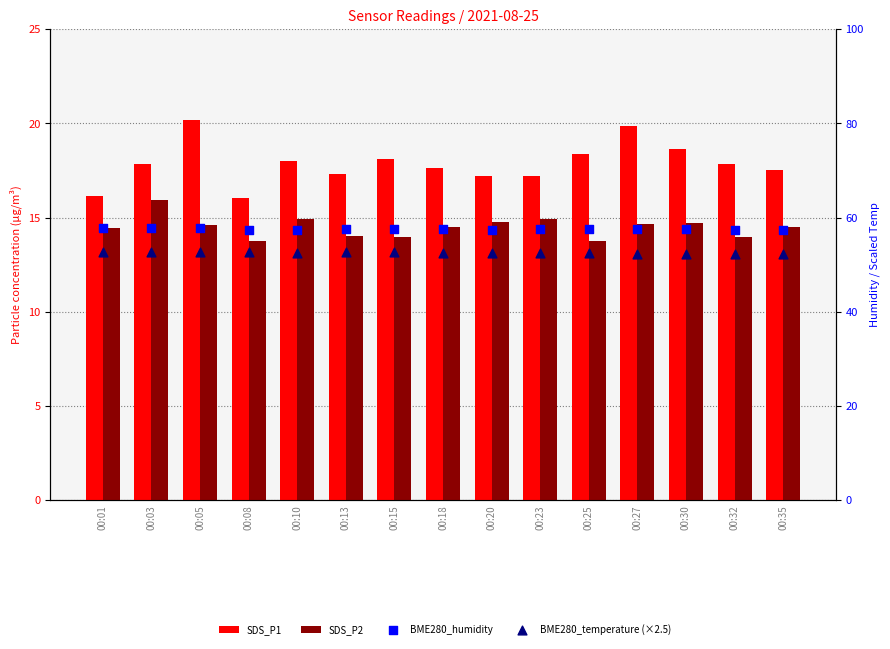

At how many categories does at least one series exceed 41?

15